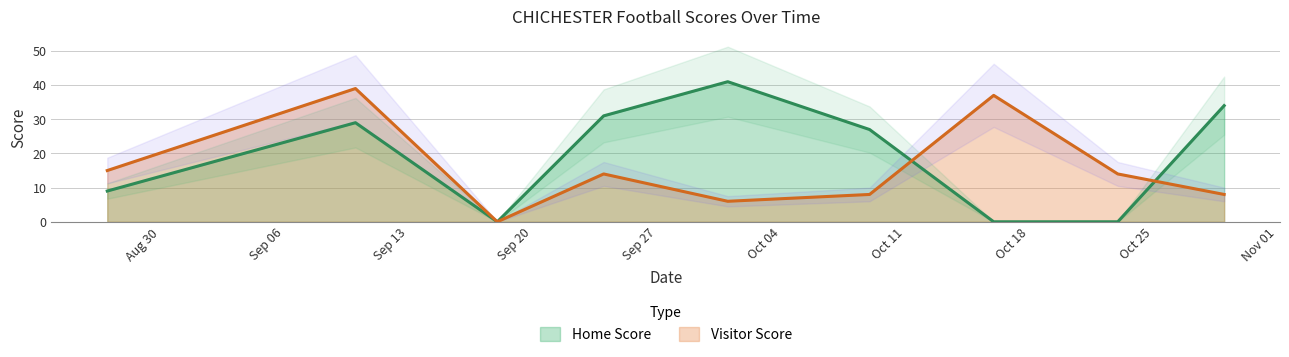

What is the total value across all series at Aug 30?

24